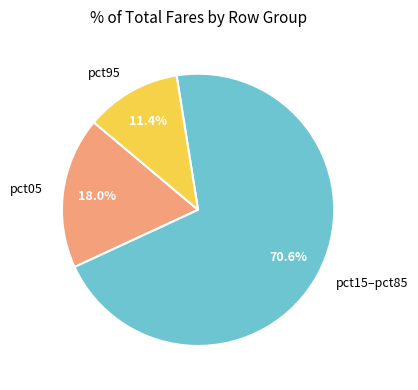

Does pct15–pct85 represent more than half of the total?

Yes